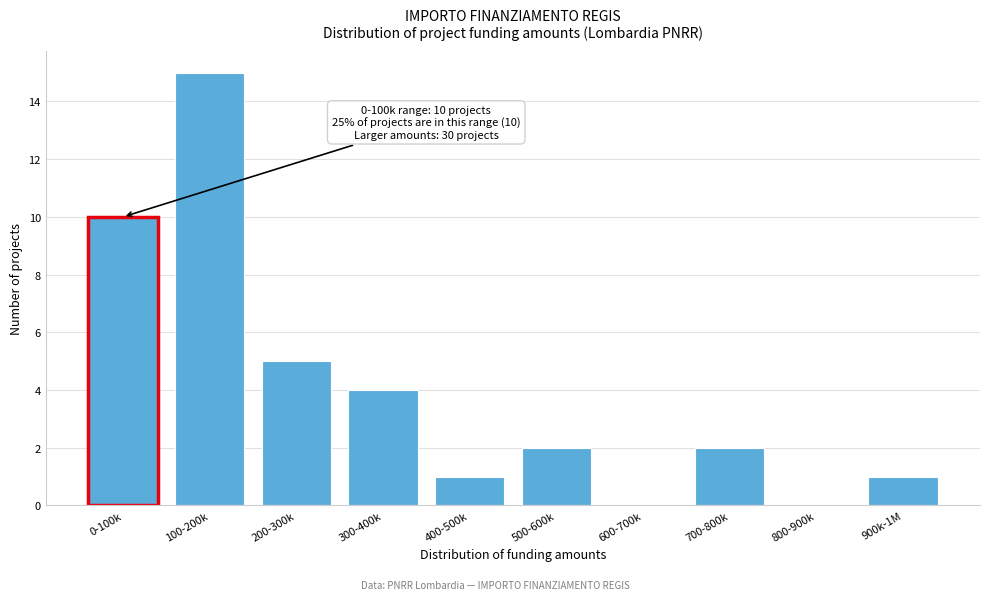

Reading right to left, extract all data points from this chart.

900k-1M=1	800-900k=0	700-800k=2	600-700k=0	500-600k=2	400-500k=1	300-400k=4	200-300k=5	100-200k=15	0-100k=10